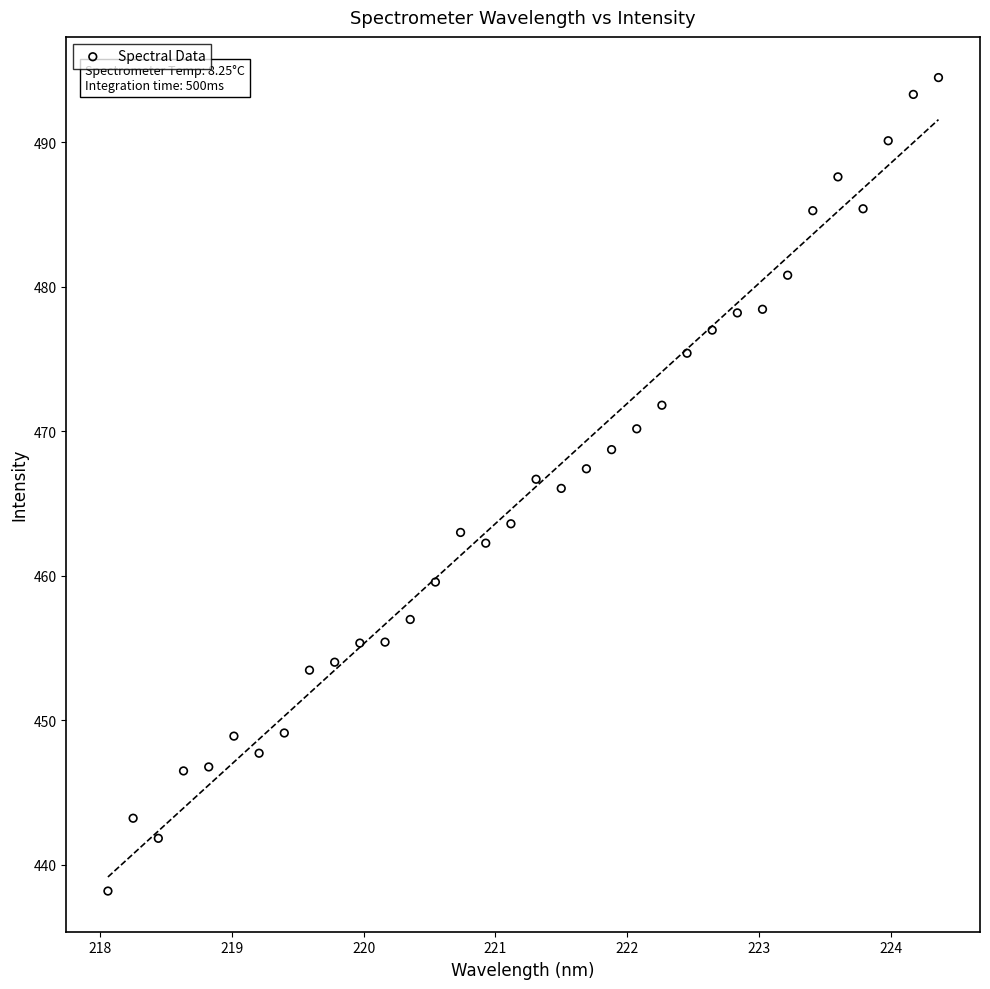

What is the range of X values (max minus min)?

6.3